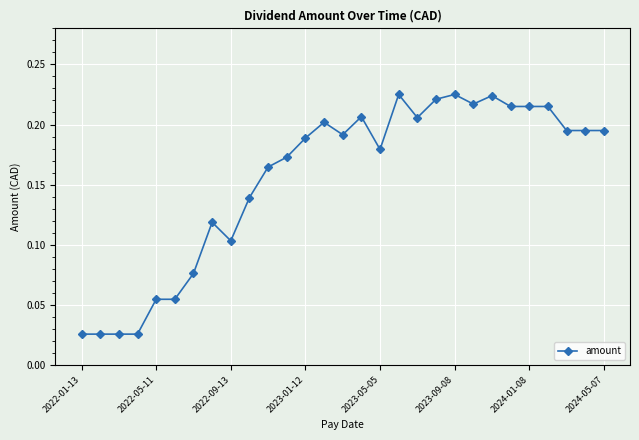

What is the sum of all values?

4.5